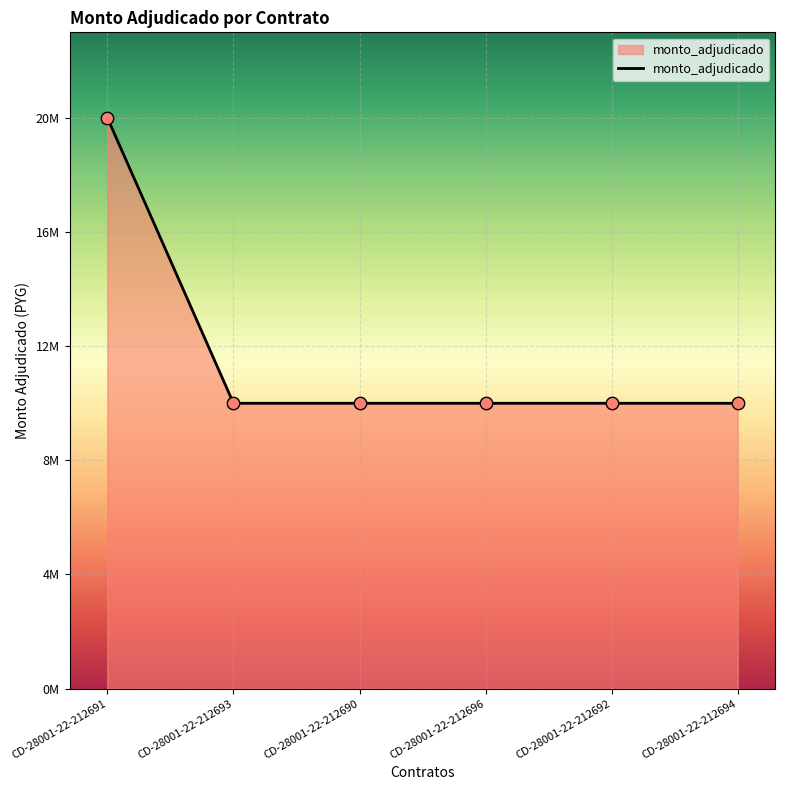

Between CD-28001-22-212694 and CD-28001-22-212691, which is larger?

CD-28001-22-212691